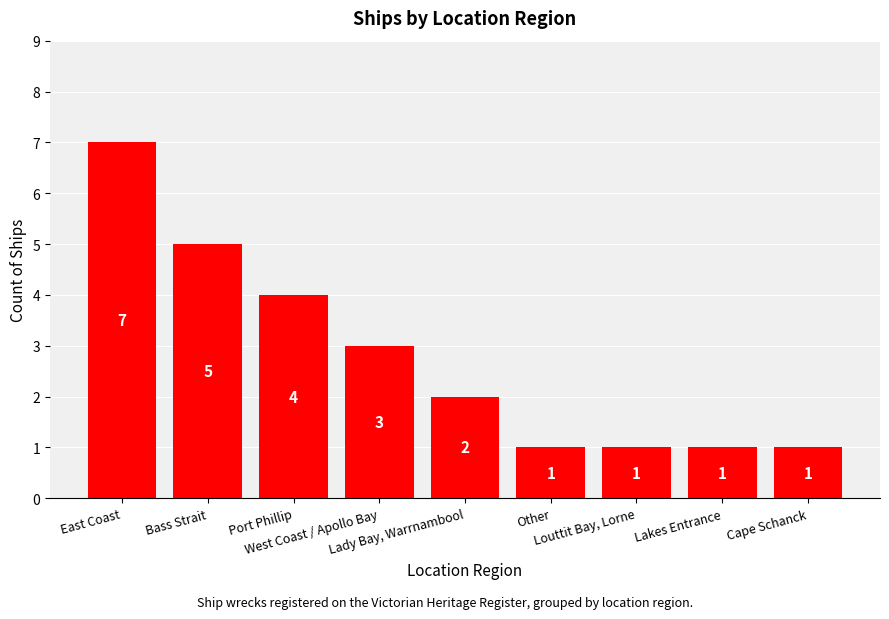

What is the label of the 6th bar from the left?

Other